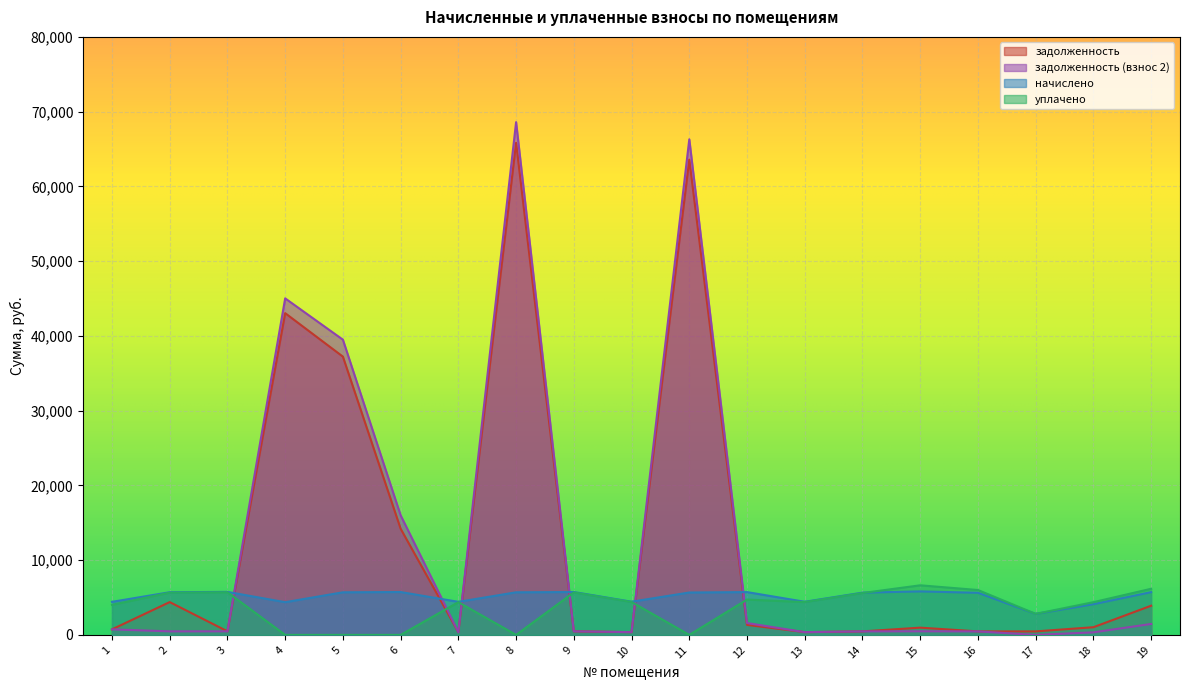

Where do задолженность (взнос 2) and уплачено first cross each other?

3 and 4